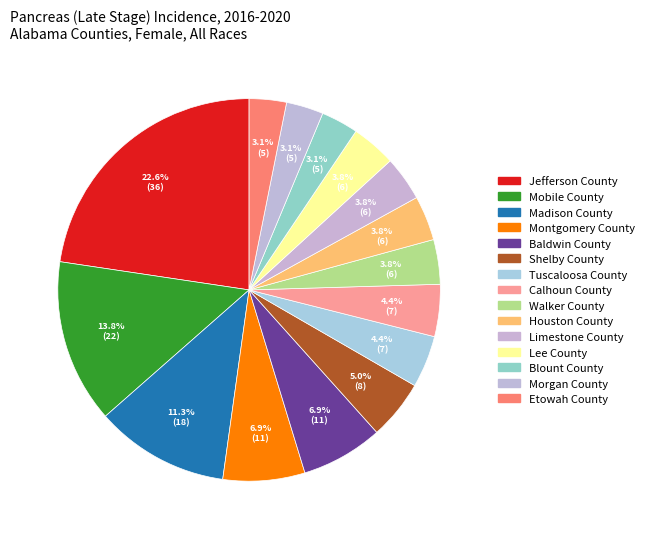

Is Calhoun County the majority of the pie?

No